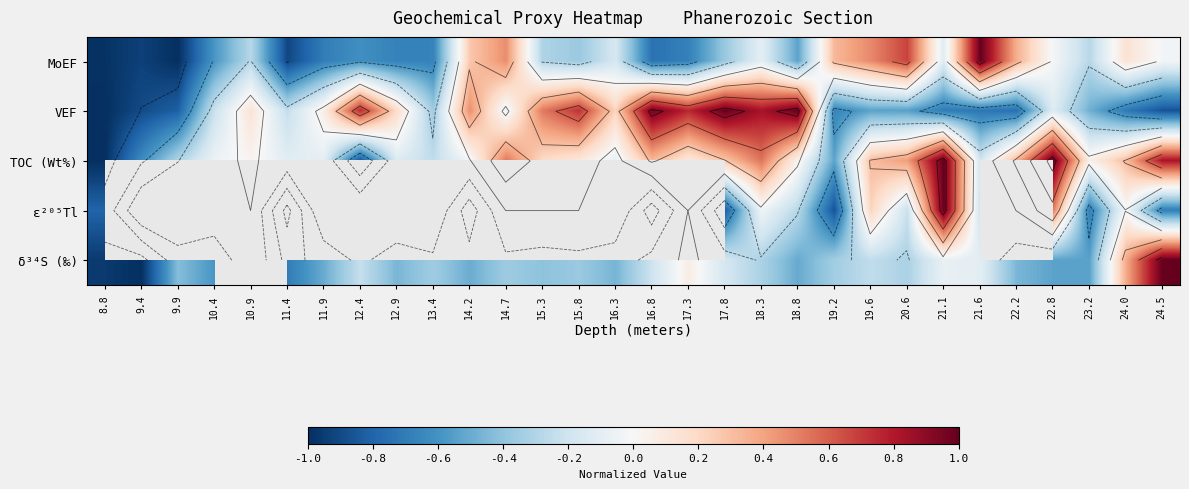

At which category is the sum across all series the highest?

21.1